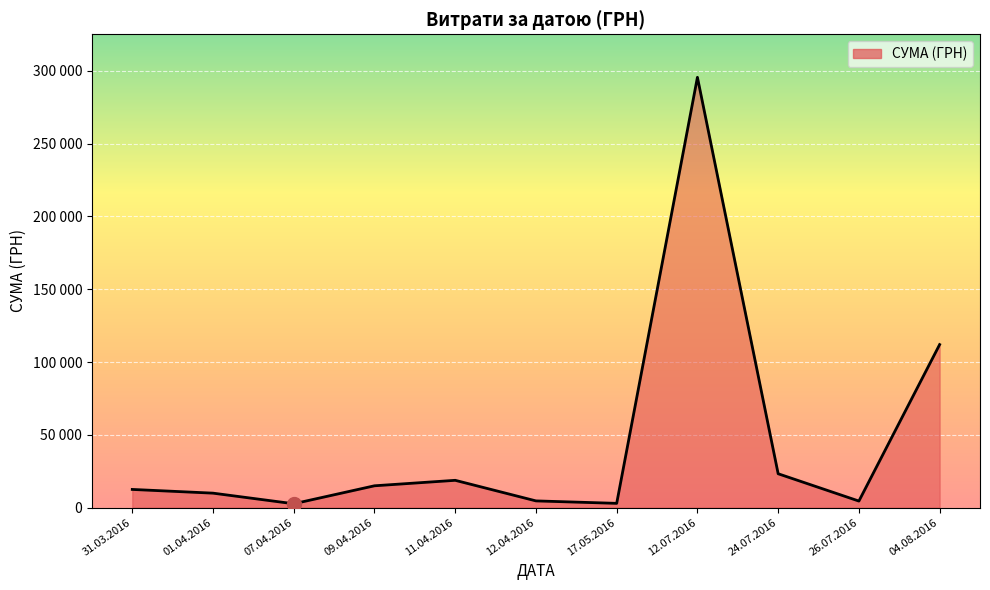

True or false: the data shows 4460.0 at 26.07.2016.

True